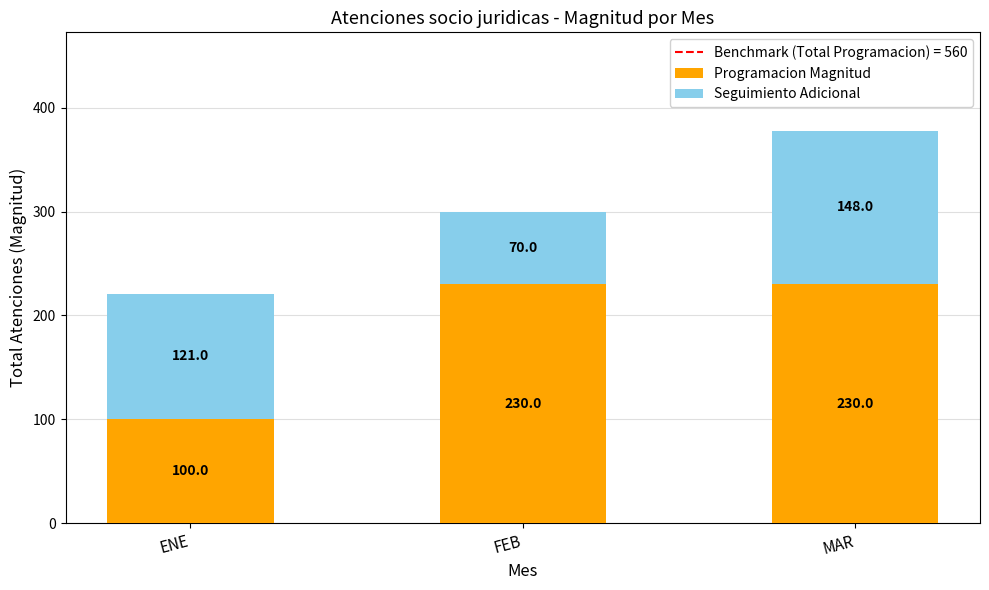

At which category is the sum across all series the highest?

MAR